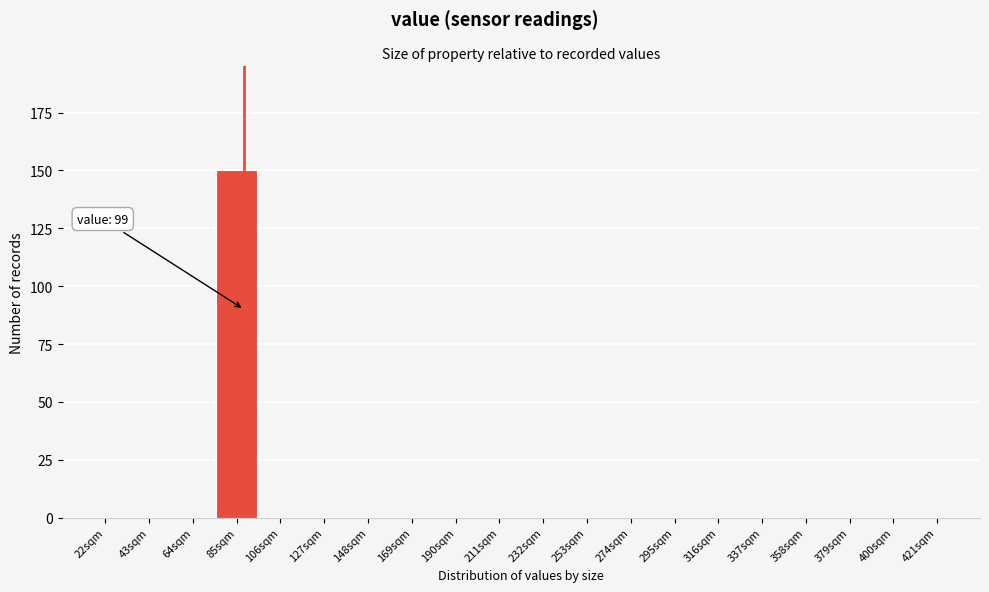

Reading left to right, transcribe all the data shown in this chart.

22sqm=0	43sqm=0	64sqm=0	85sqm=150	106sqm=0	127sqm=0	148sqm=0	169sqm=0	190sqm=0	211sqm=0	232sqm=0	253sqm=0	274sqm=0	295sqm=0	316sqm=0	337sqm=0	358sqm=0	379sqm=0	400sqm=0	421sqm=0